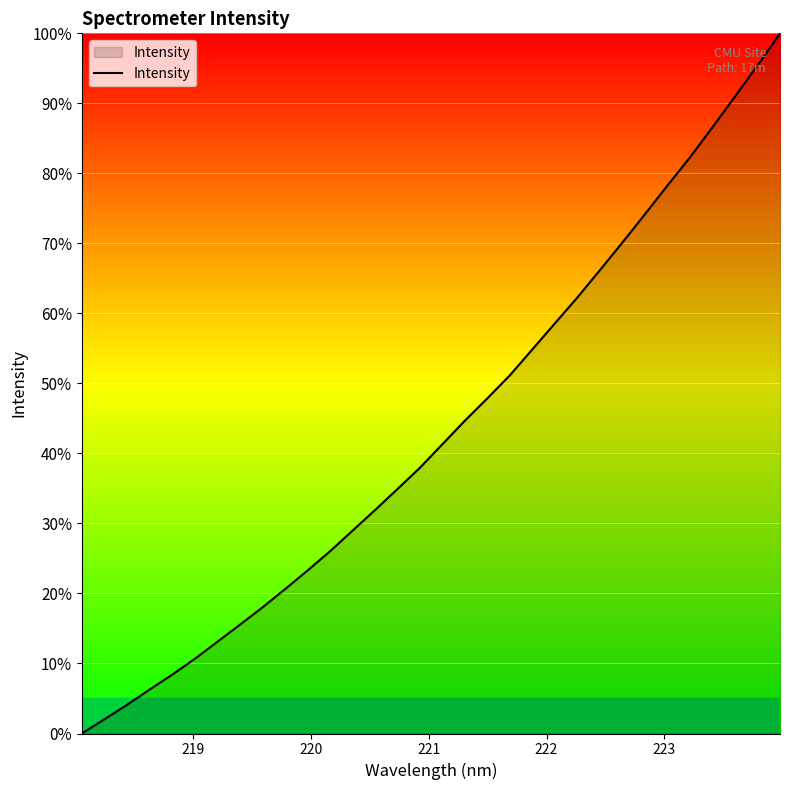

What is the maximum value shown in the chart?

100.0